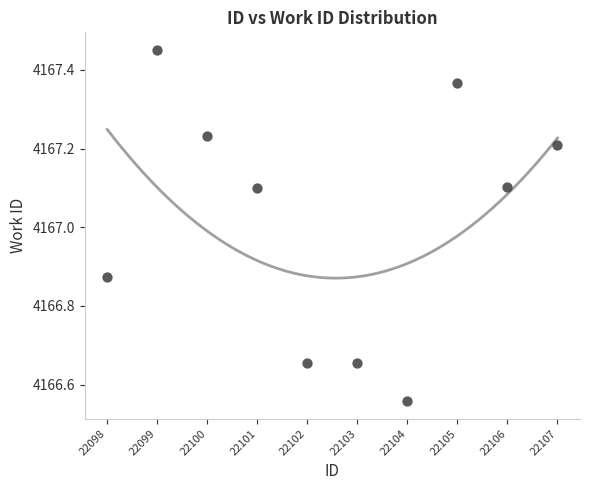

What is the average Y value?

4167.0